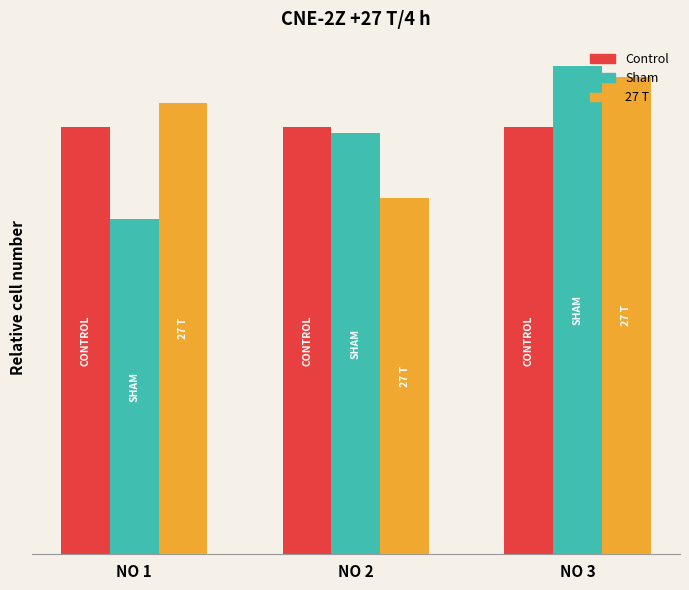

At NO 1, list the series in order from smallest to largest.

Sham, Control, 27 T